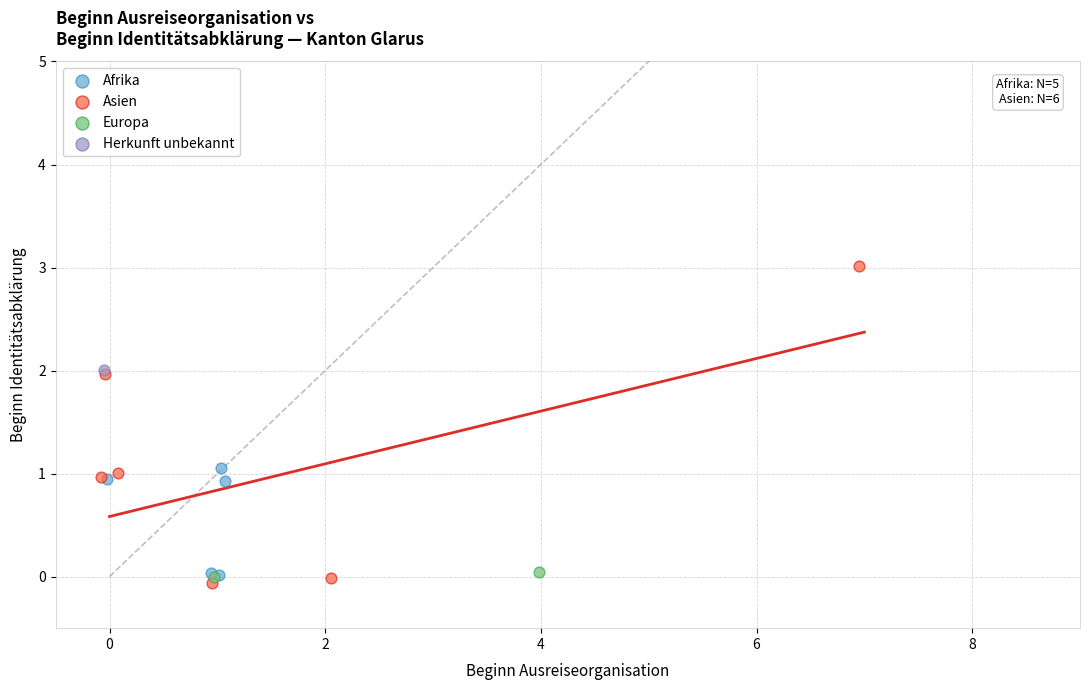

What are all the series names shown in the legend?

Afrika, Asien, Europa, Herkunft unbekannt